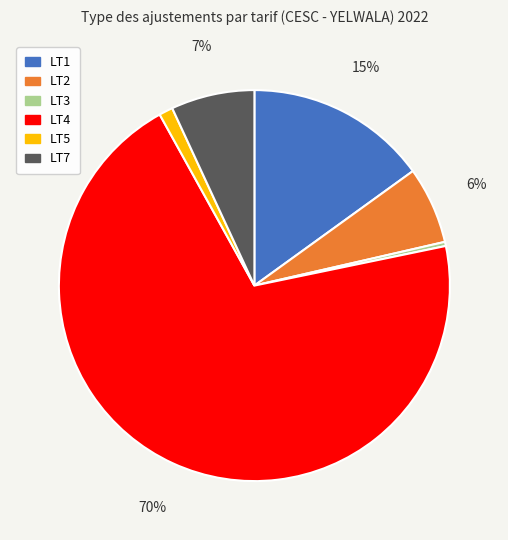

Between LT1 and LT4, which is larger?

LT4